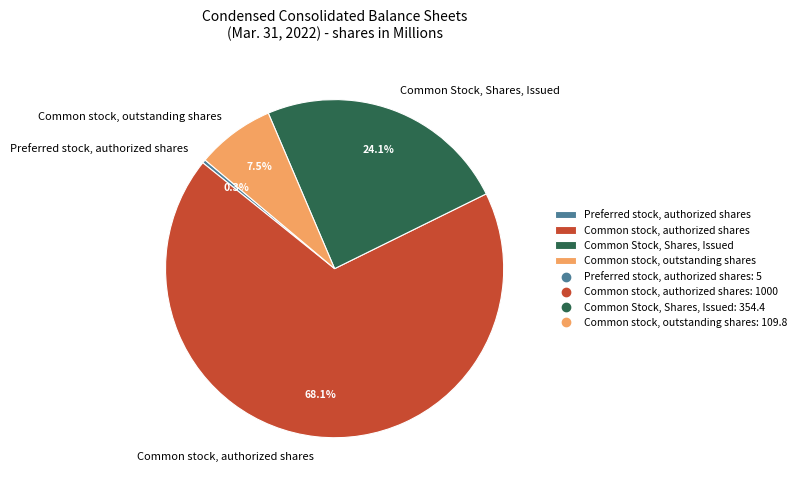

What is the majority slice?

Common stock, authorized shares